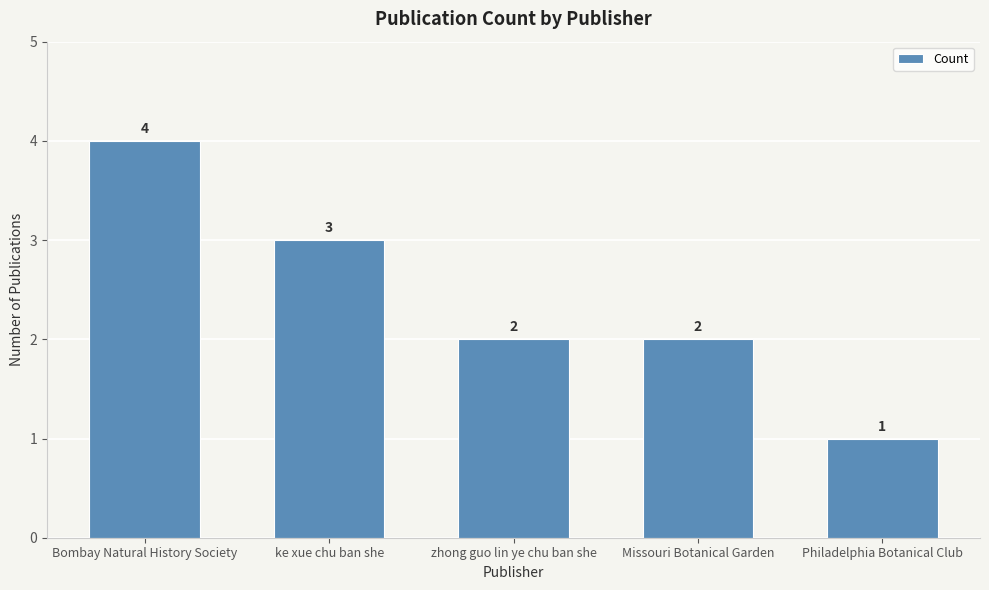

Which label corresponds to the largest value in the chart?

Bombay Natural History Society